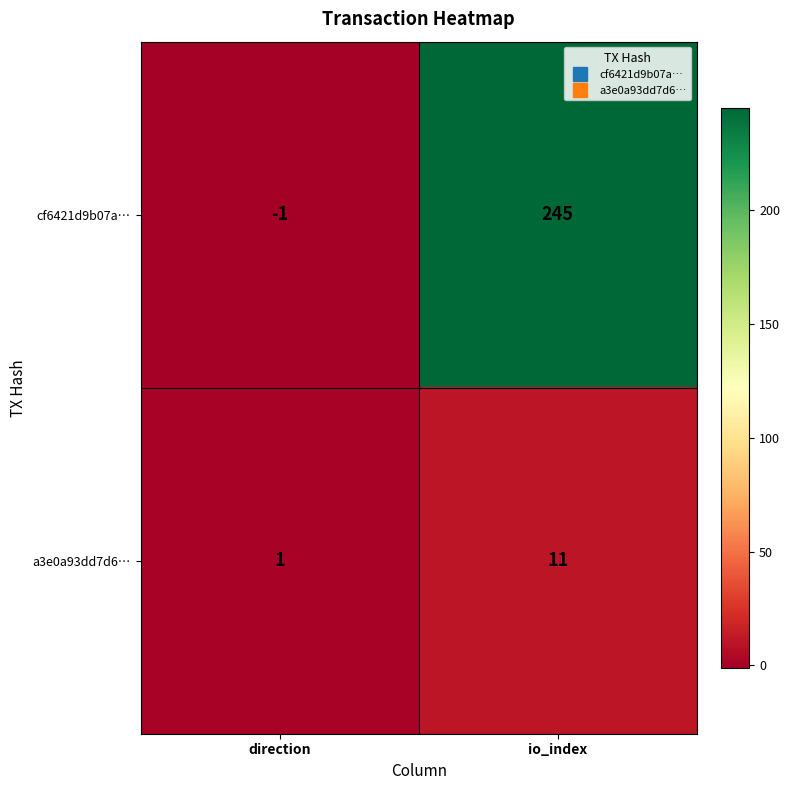

At how many categories does at least one series exceed 78?

1